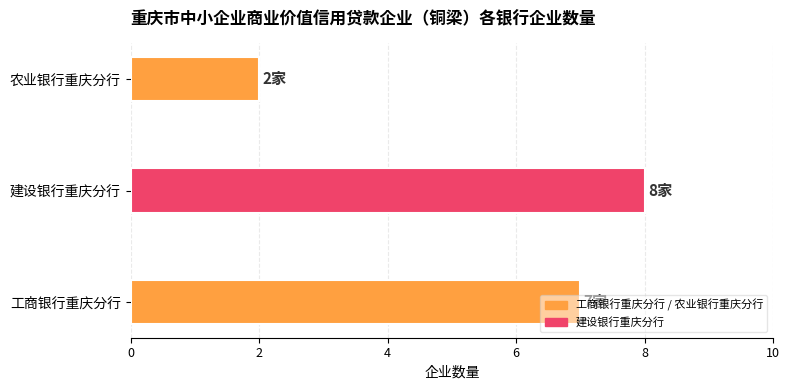

Which has a higher value, 建设银行重庆分行 or 工商银行重庆分行?

建设银行重庆分行